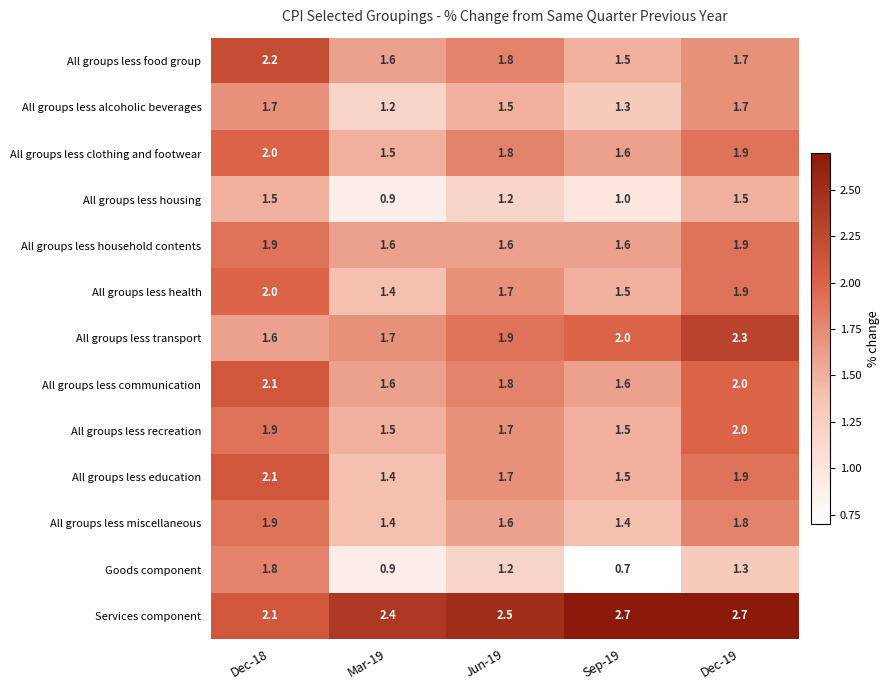

The All groups less recreation series shows 1.5 at Sep-19. True or false?

True